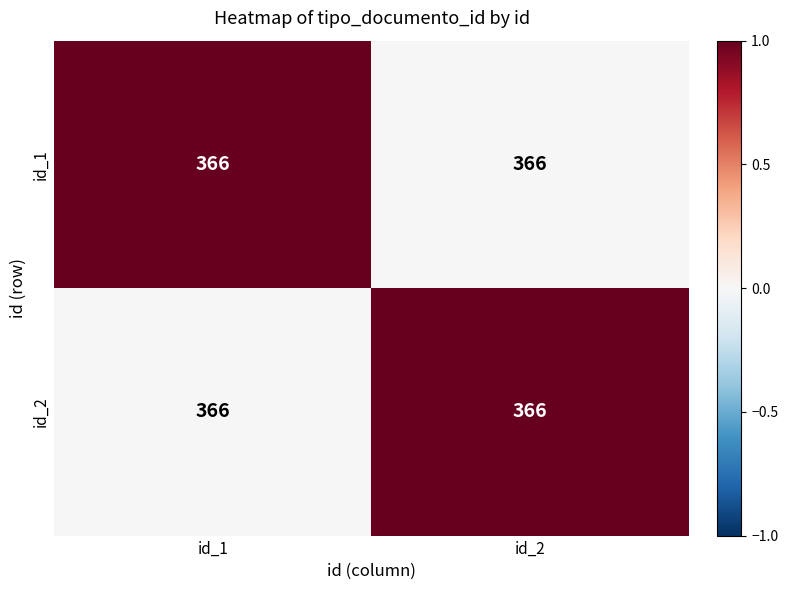

Count the number of data series in this chart.

2